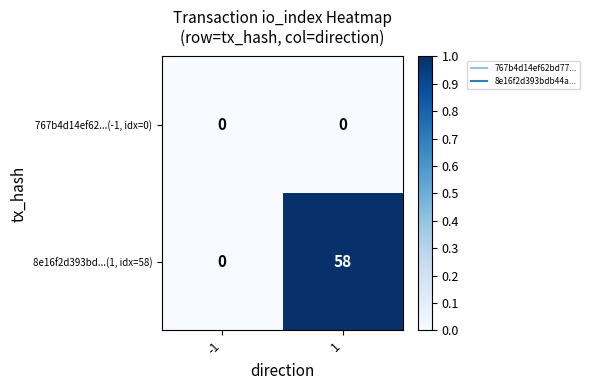

Between -1 and 1, which series saw the biggest shift?

8e16f2d393bd...(1, idx=58)